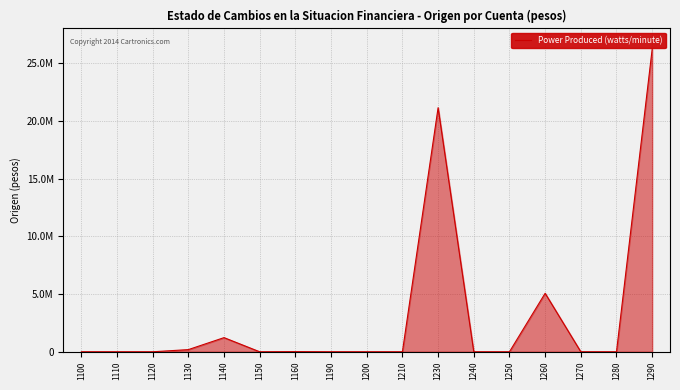

What is the difference between the second highest and second lowest values?

21137400.4